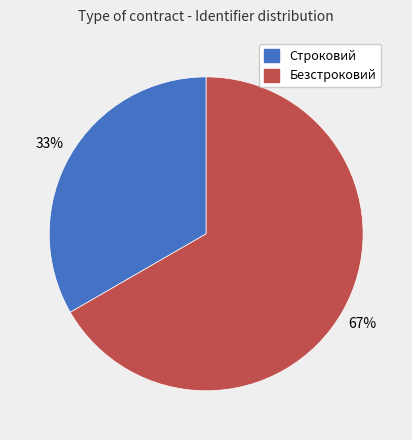

To the nearest percent, what is the average slice percentage?

50%